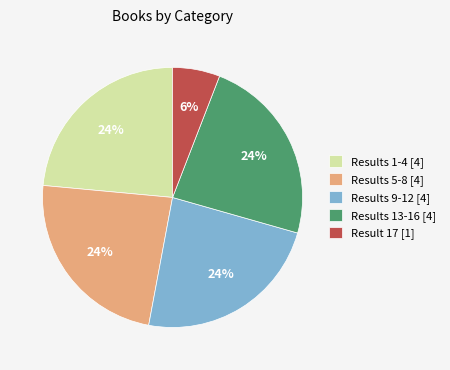

Is Results 1-4 [4] the majority of the pie?

No